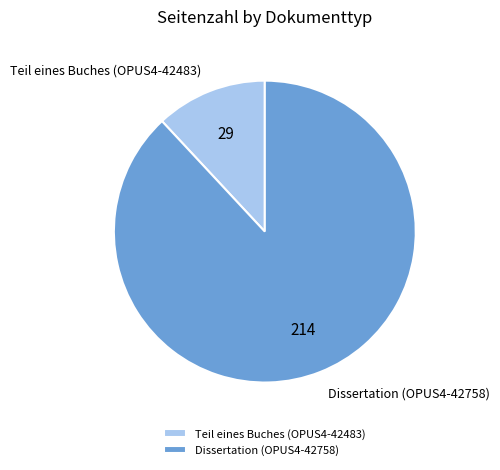

Is the sum of Dissertation (OPUS4-42758) and Teil eines Buches (OPUS4-42483) greater than half?

Yes